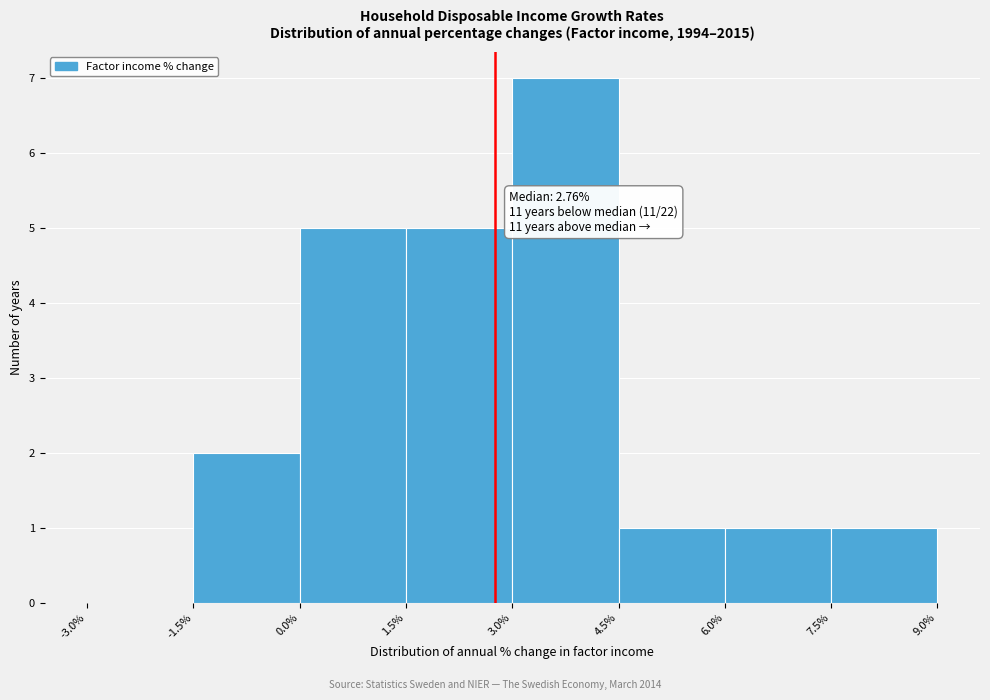

Which range on the x-axis has the tallest bar?

3.0% to 4.5%